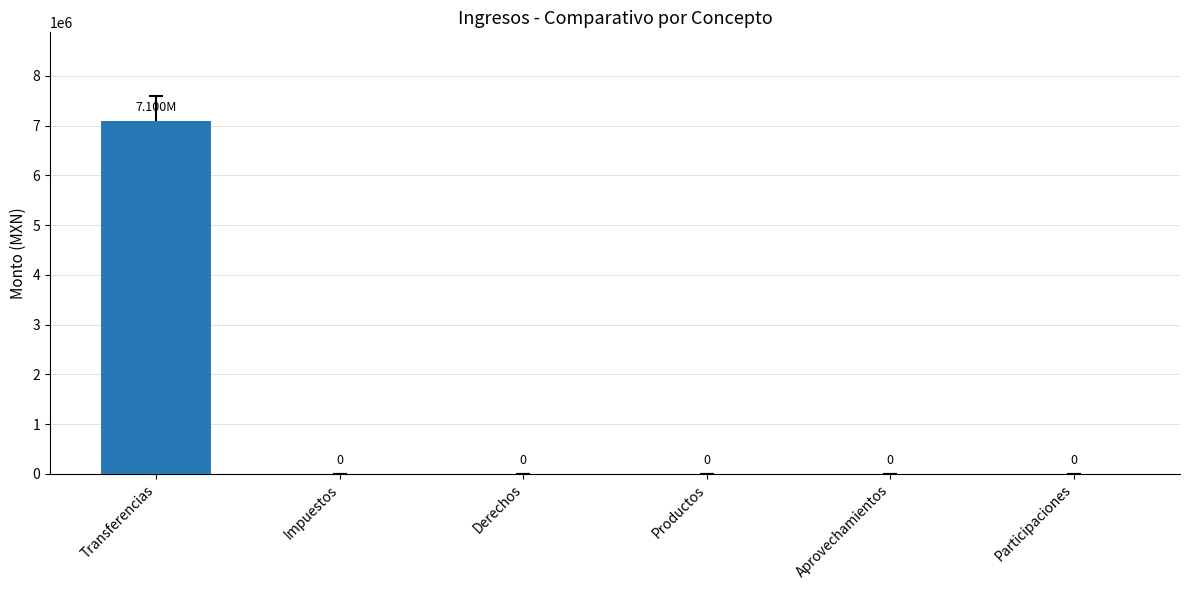

Count the number of values greater than 0.

1